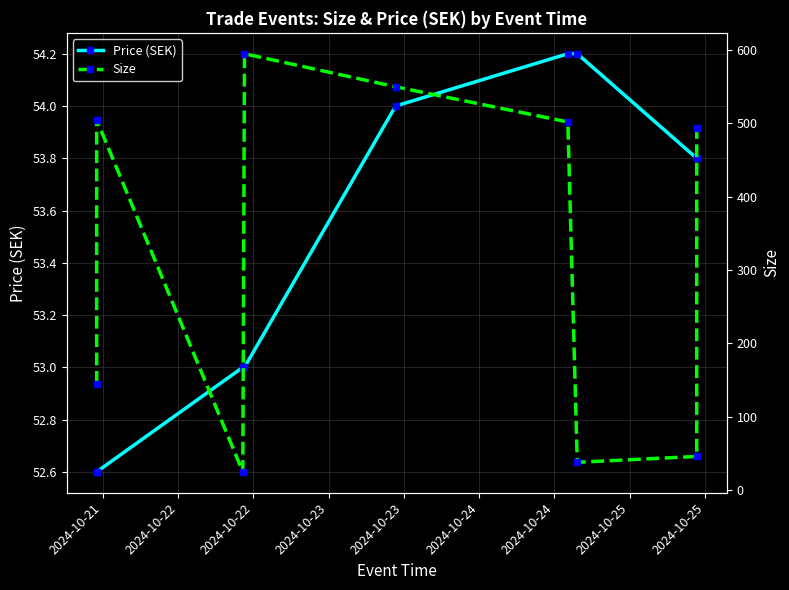

How many intersections are there between Price (SEK) and Size?

4